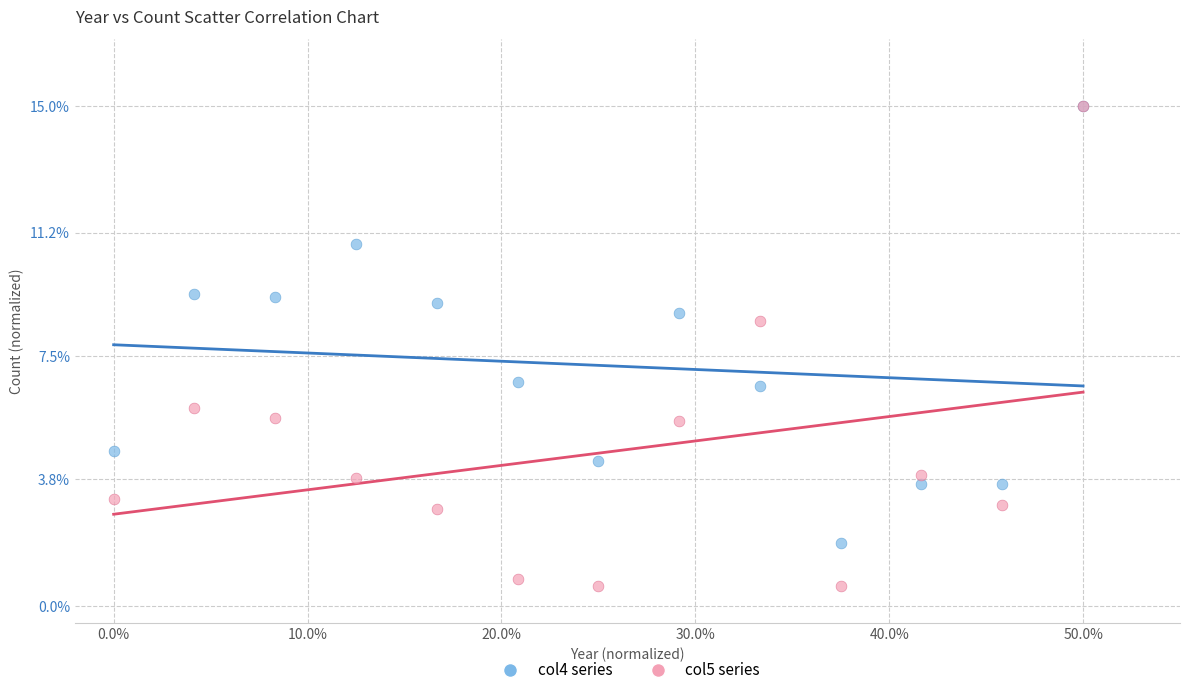

What are all the series names shown in the legend?

col4 series, col5 series